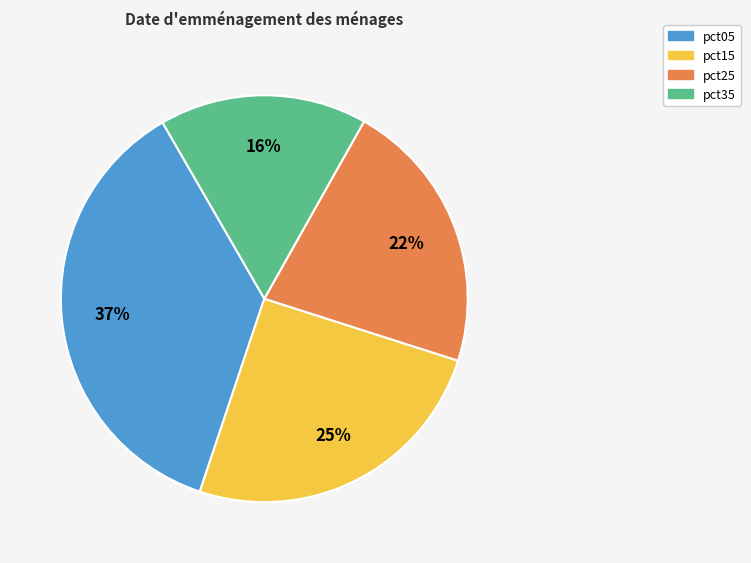

Which slice is the smallest?

pct35